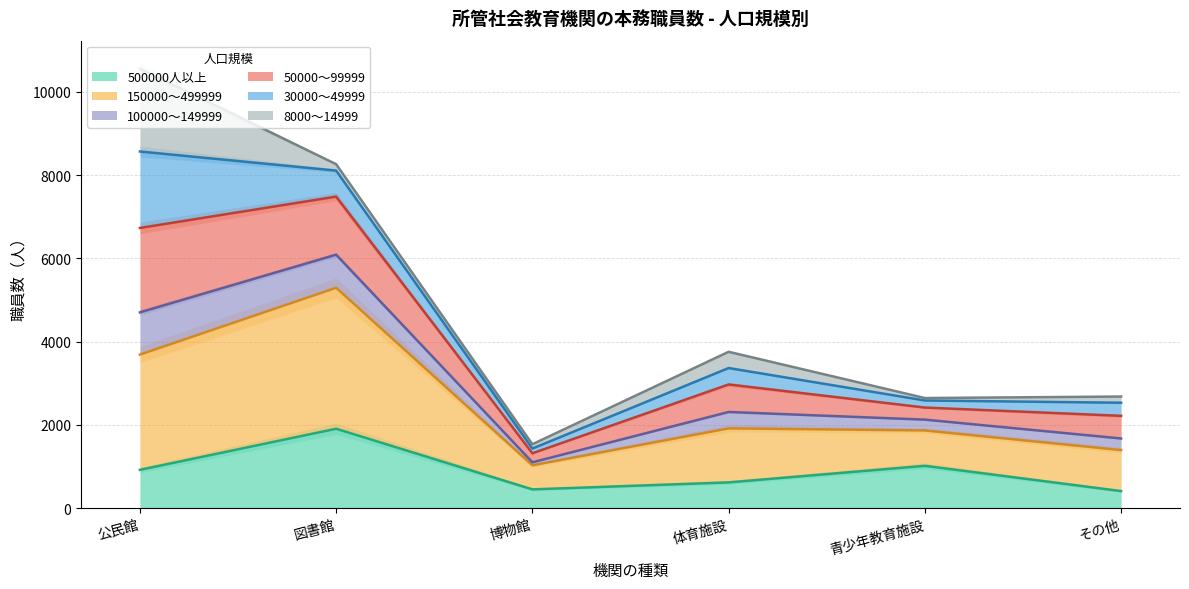

What is the minimum value for 500000人以上?

408